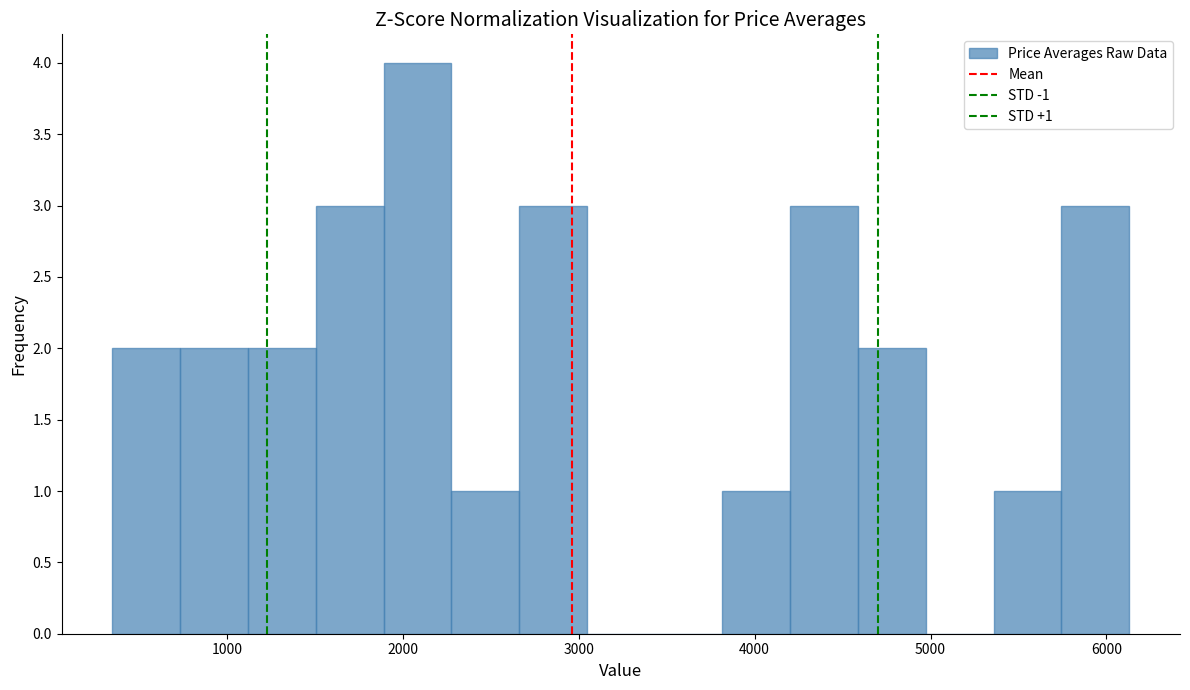

Around what value on the x-axis is the tallest bar? Give the approximate position of its centre, as read against the axis.

2100